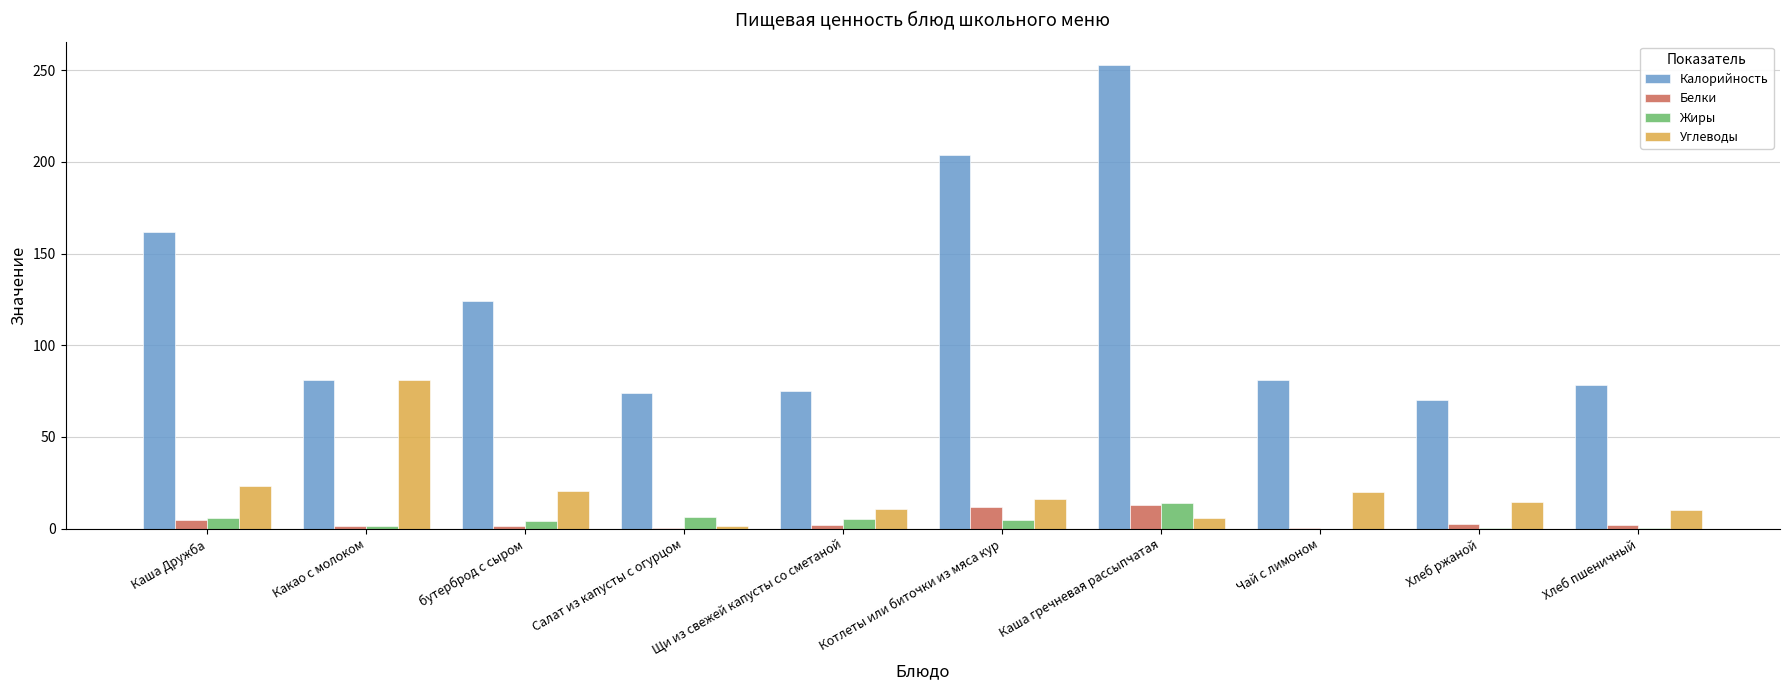

The value of Углеводы at Какао с молоком is 42.1. True or false?

False